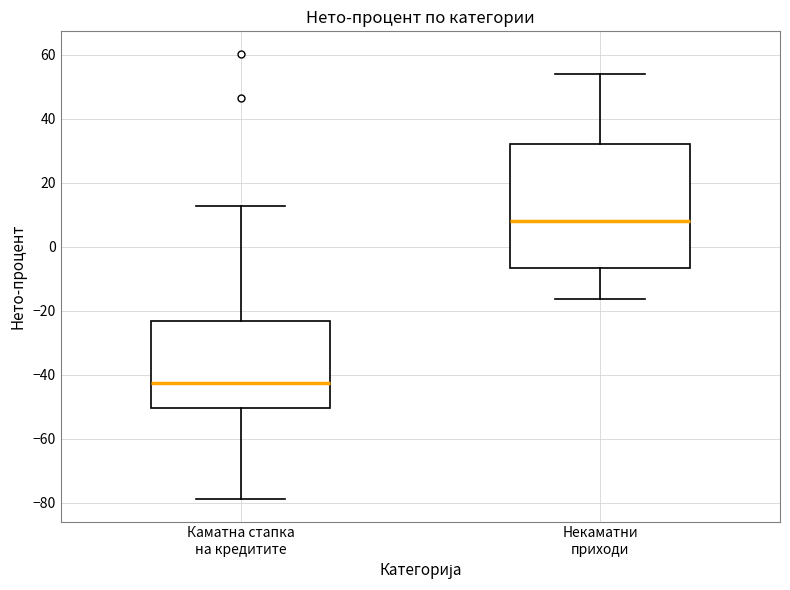

Which box has the highest median line?

Некаматни приходи